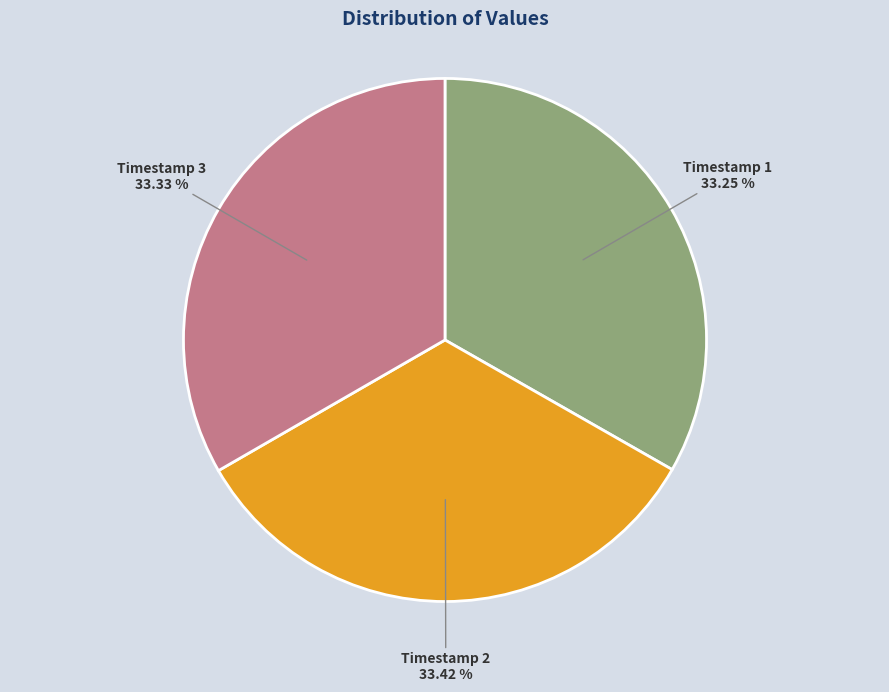

Is there a majority slice in this chart?

No